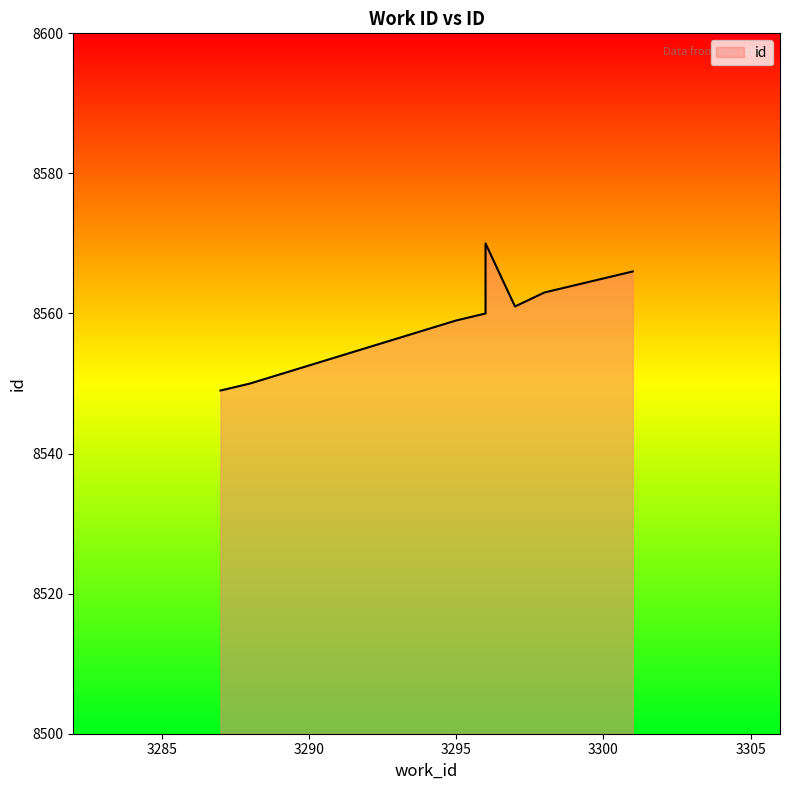

What is the difference between the second highest and minimum values?

17